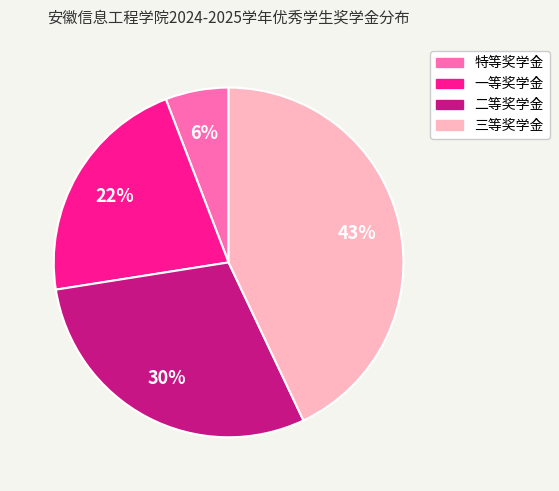

Is there any slice that represents more than half of the pie?

No